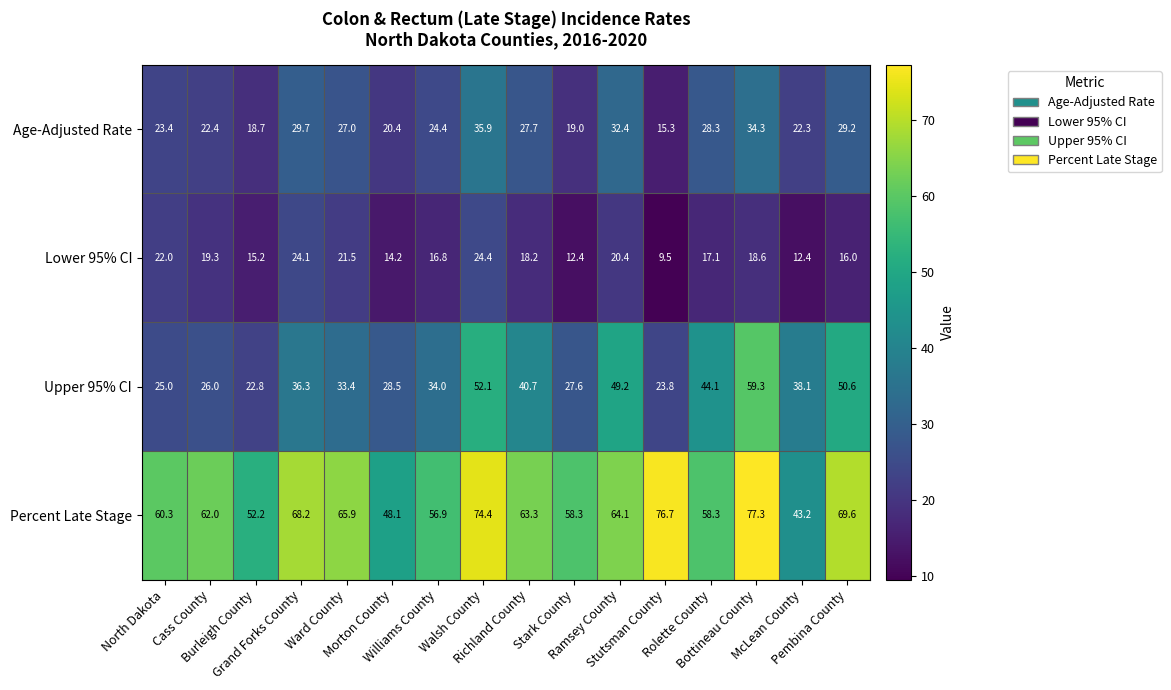

How many data points does each series have?

16